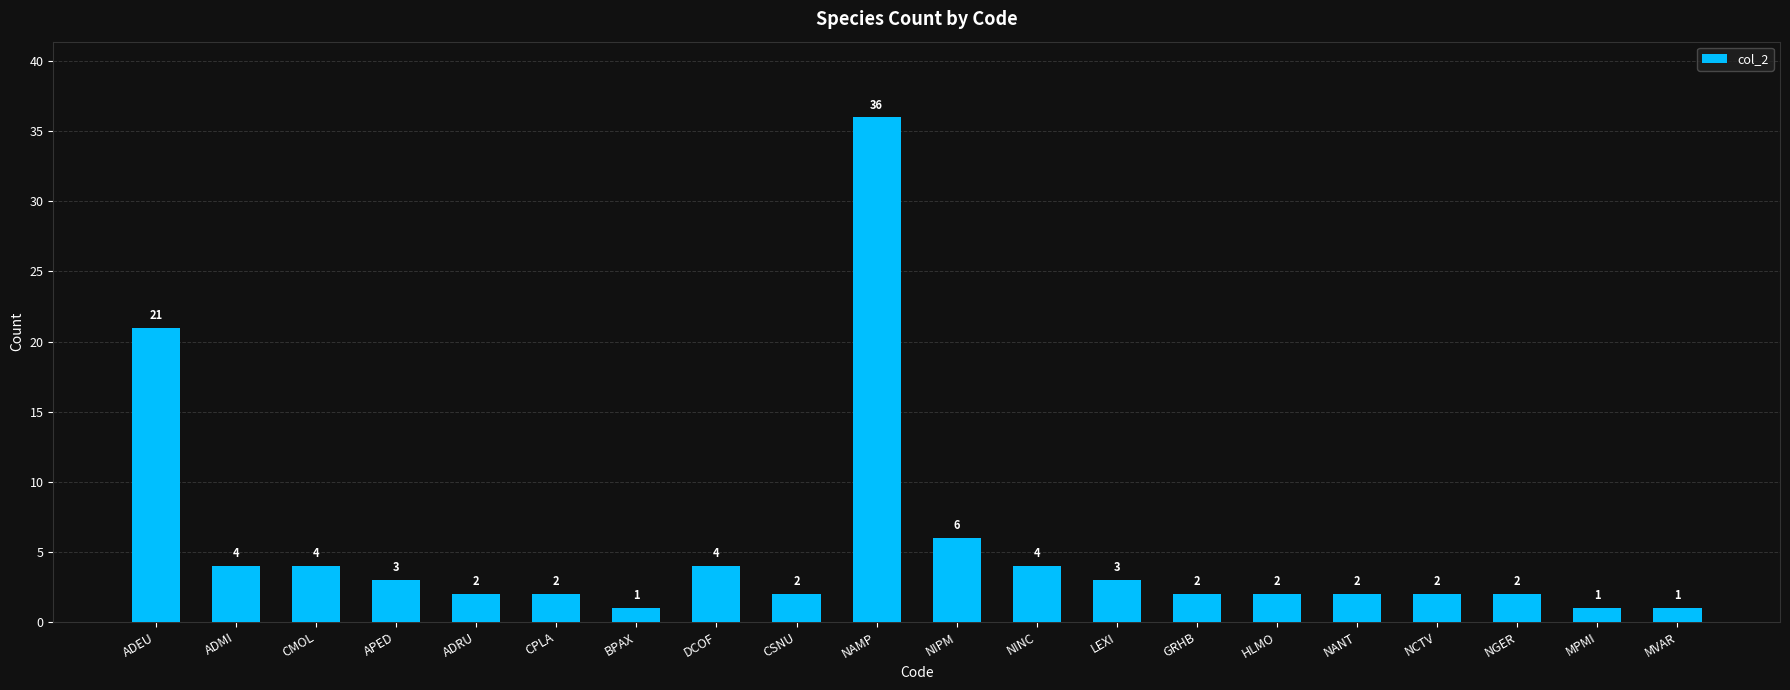

How many data points are less than 2?

3